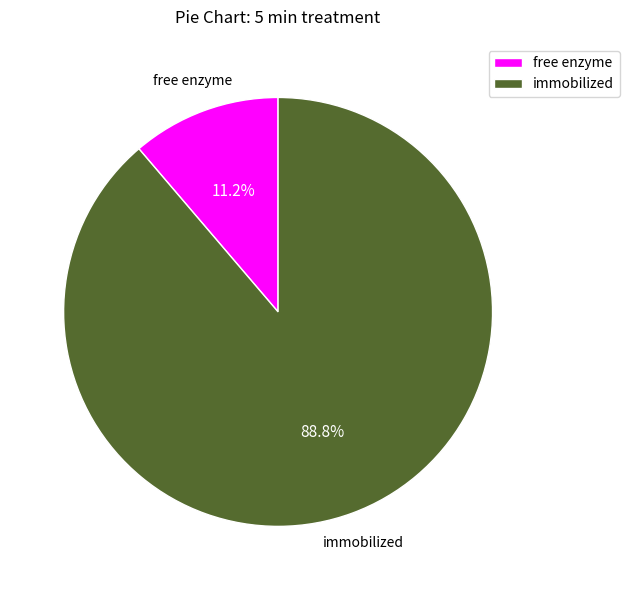

Which category accounts for the majority?

immobilized